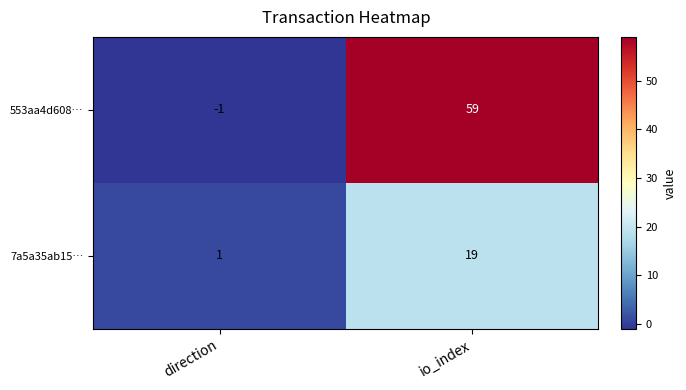

What is the average value of the 7a5a35ab15… series?

10